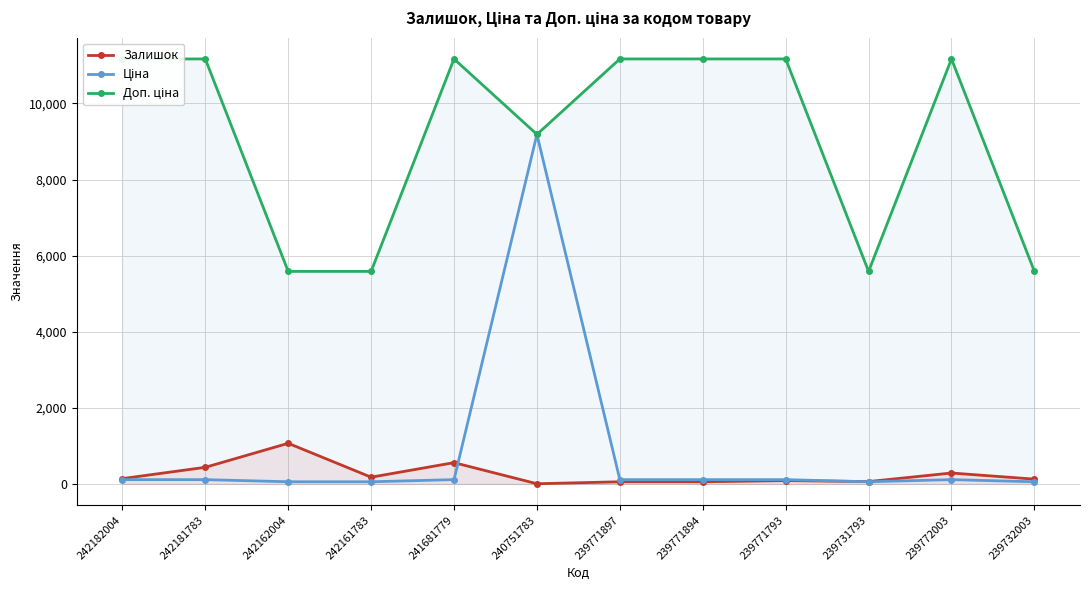

Is the value of Доп. ціна at 242162004 greater than the value of Залишок at 241681779?

Yes